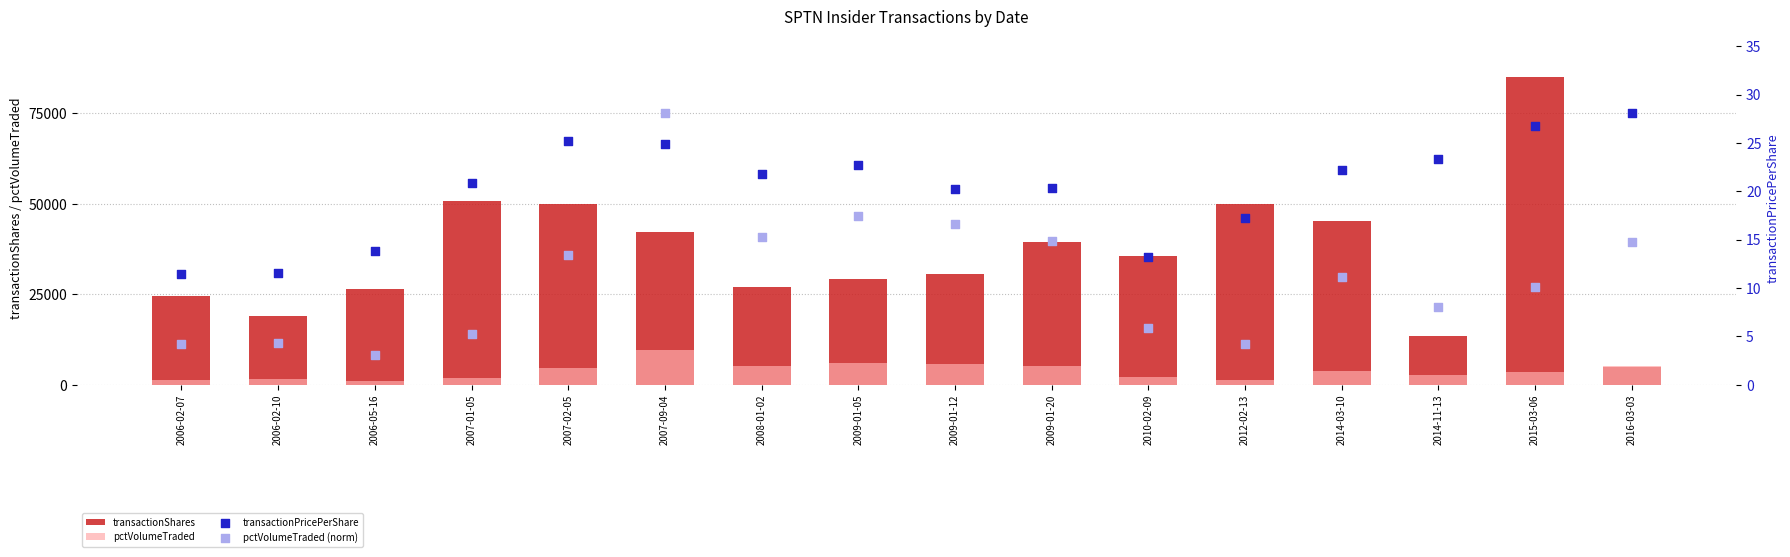

At how many categories does at least one series exceed 53122?

1